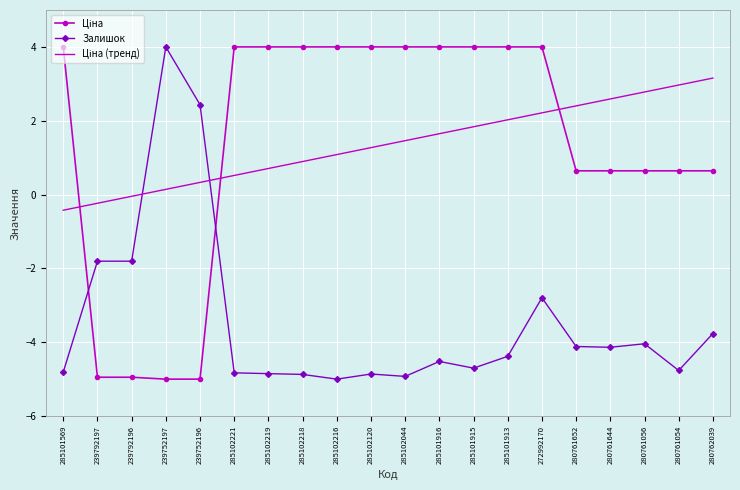

Between 285102044 and 272992170, which series saw the biggest shift?

Залишок